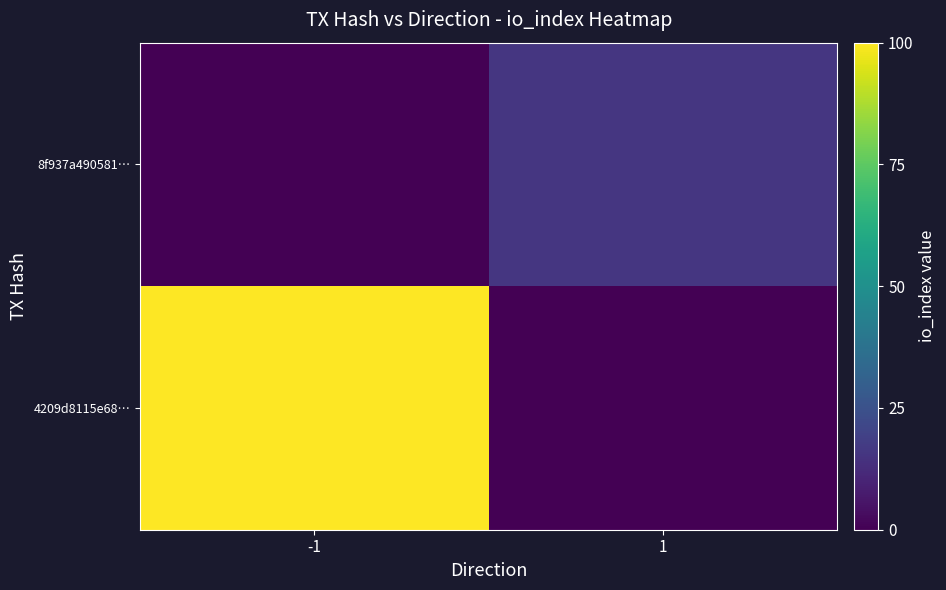

Rank the series by their average value, from highest to lowest.

4209d8115e68…, 8f937a490581…